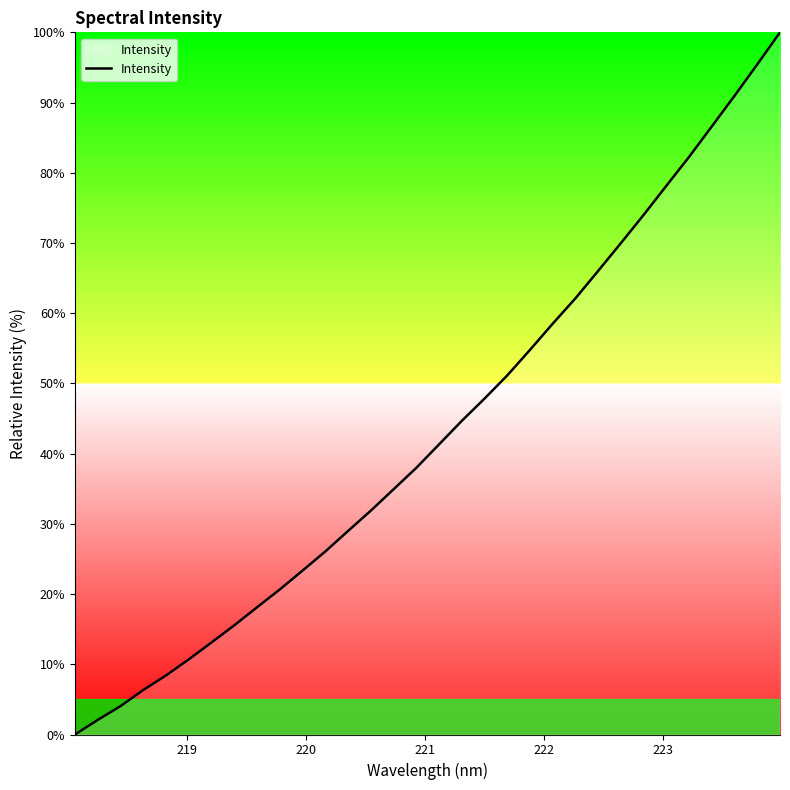

What is the greatest value displayed?

100.0